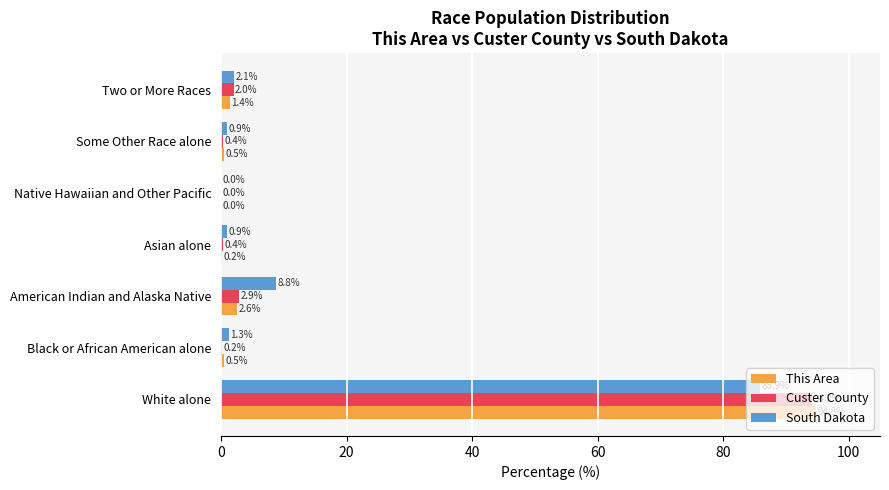

What is the sum of all This Area values?

100.0